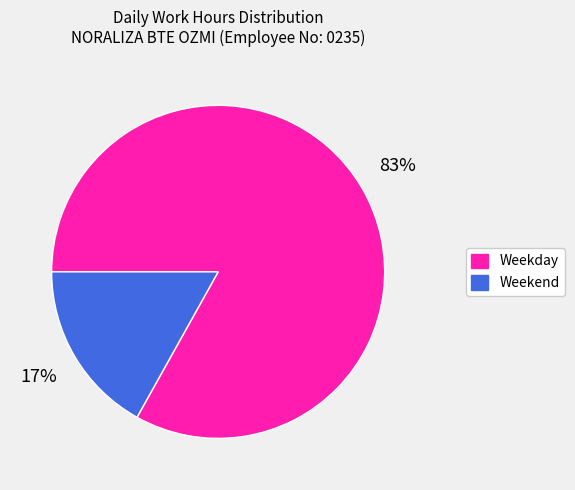

Approximately how many times larger is the value at Weekday compared to Weekend?

4.9